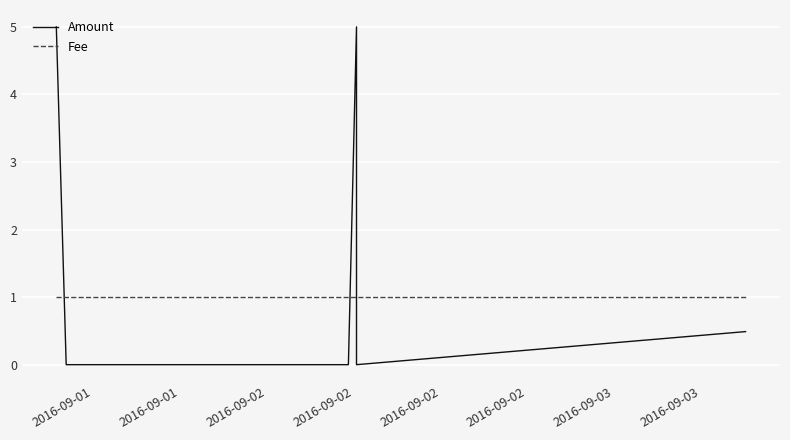

Which category has the lowest value in the Fee series?

2016-09-01